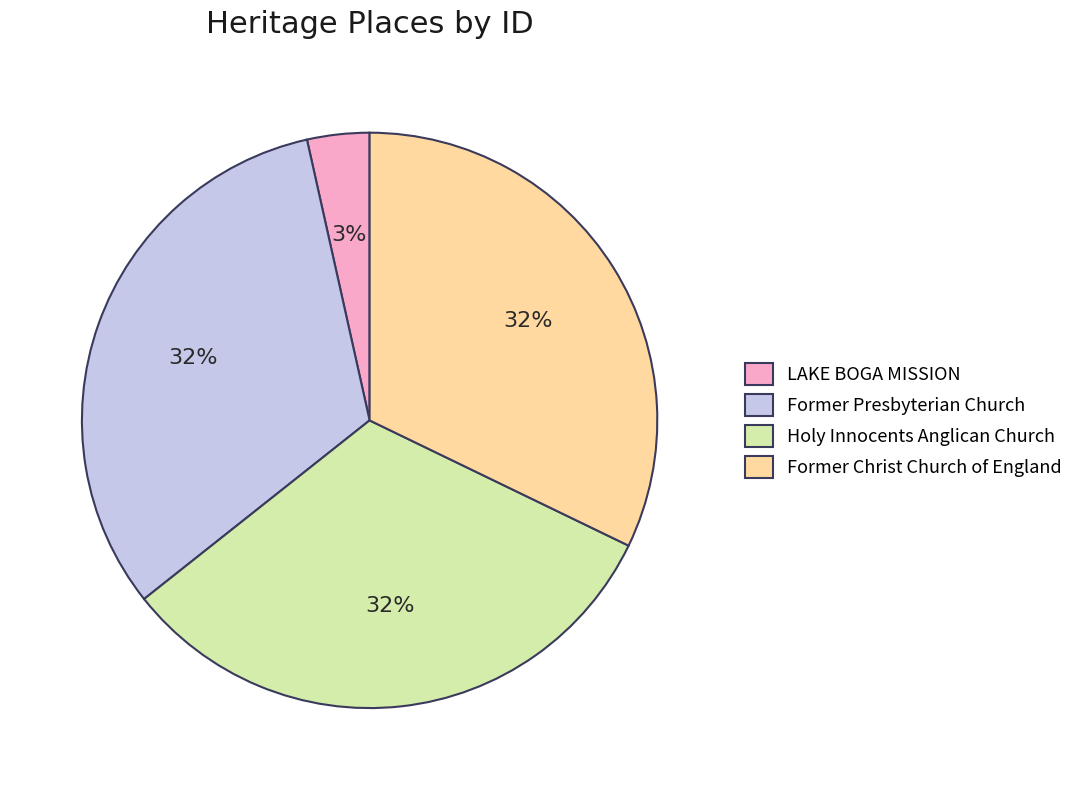

Is it true that Holy Innocents Anglican Church is 44% of the pie?

False